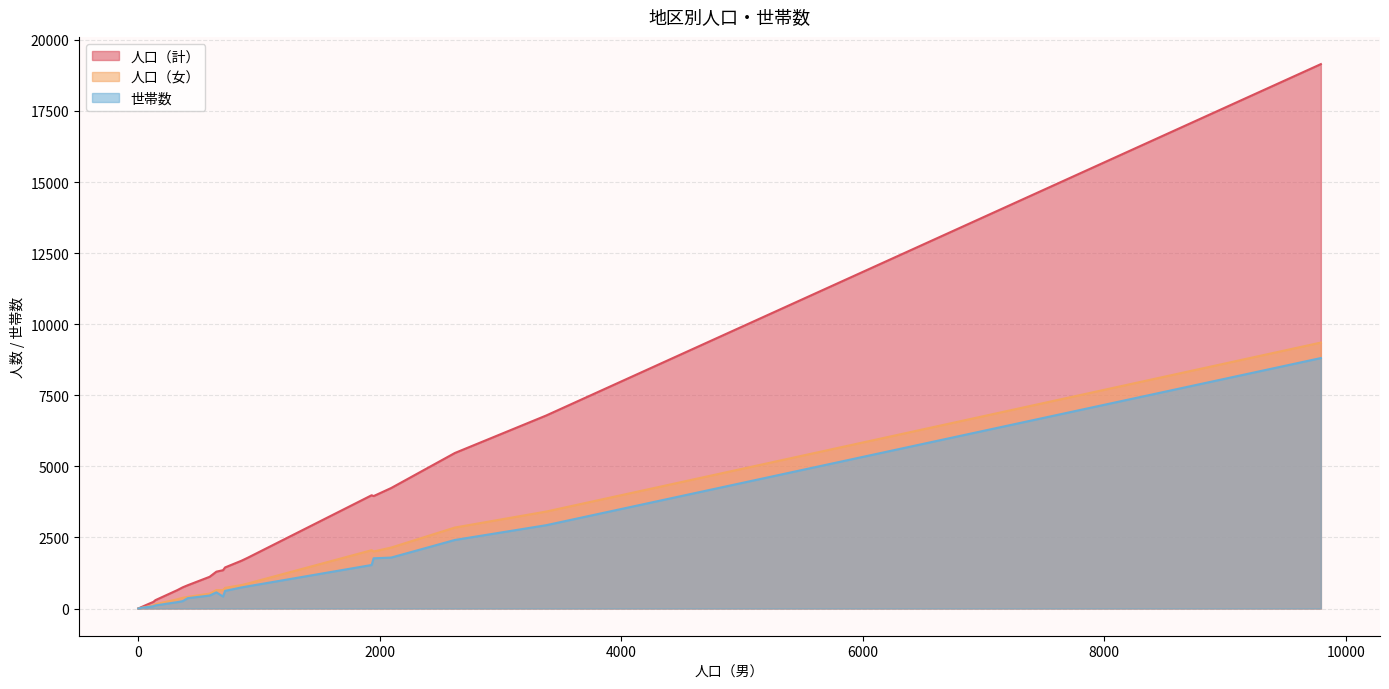

How many lines are shown in the chart?

3